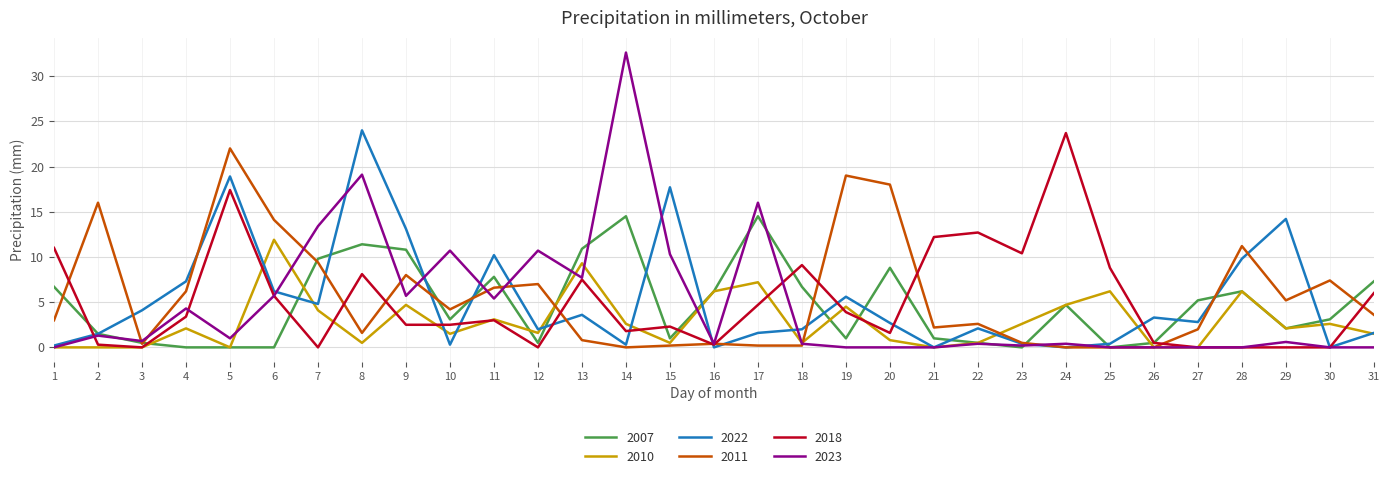

The 2010 series shows 0.5 at 22. True or false?

True